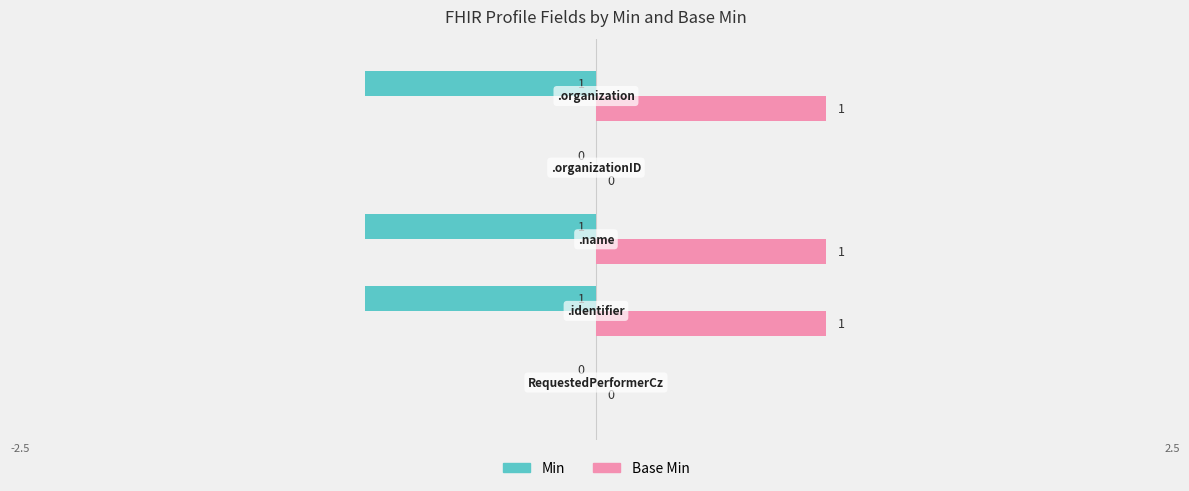

How many distinct data groups are displayed?

2